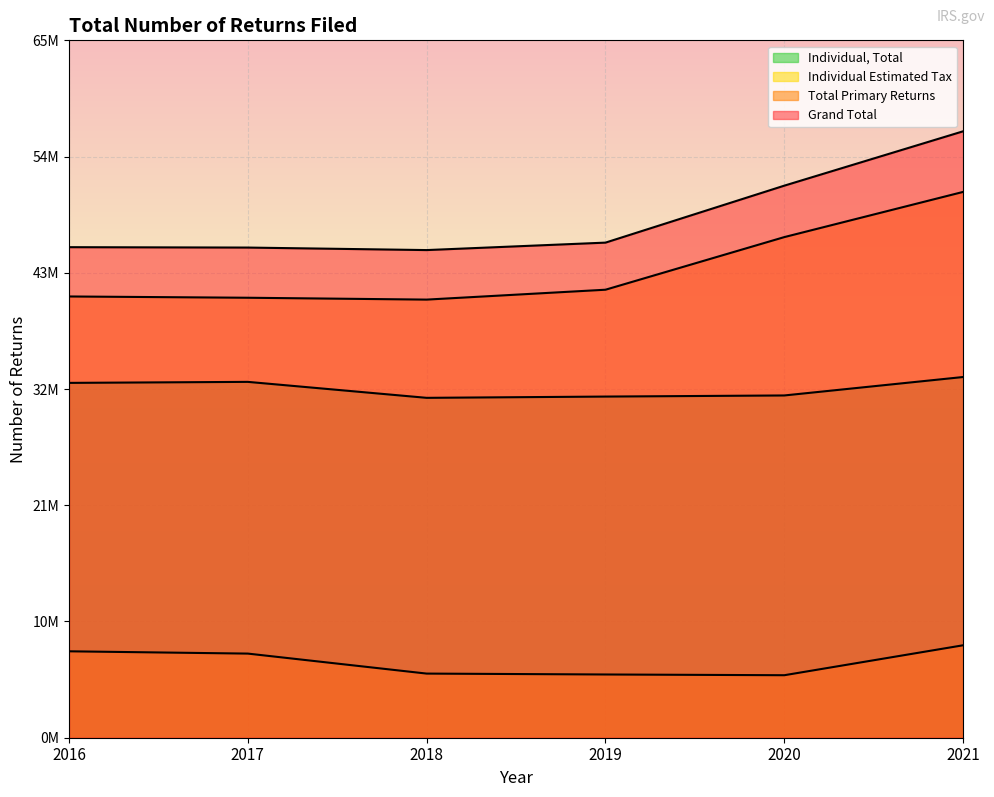

True or false: Individual, Total and Total Primary Returns cross at least once.

False